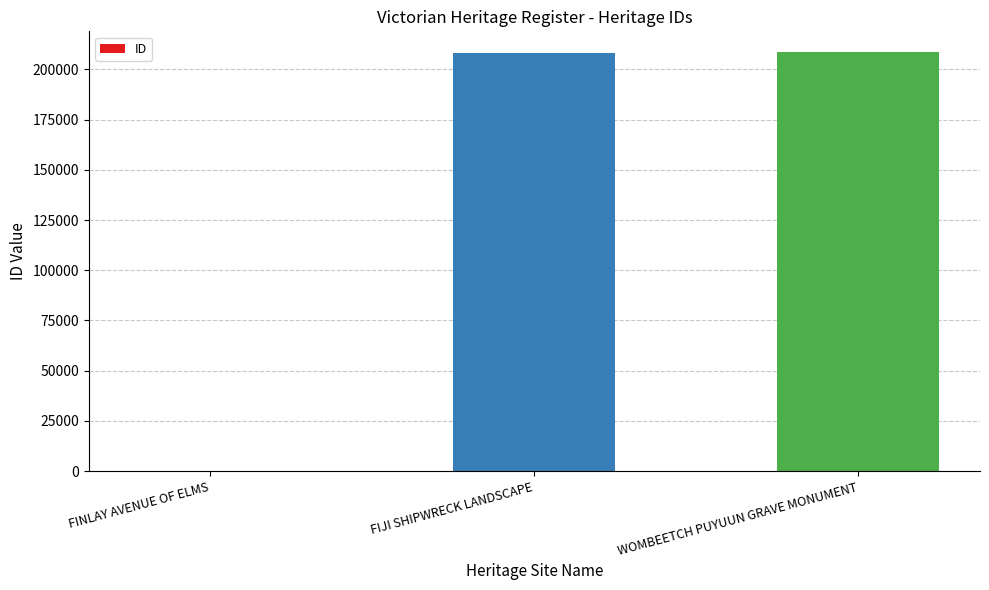

At which label is the value closest to 104351?

FIJI SHIPWRECK LANDSCAPE